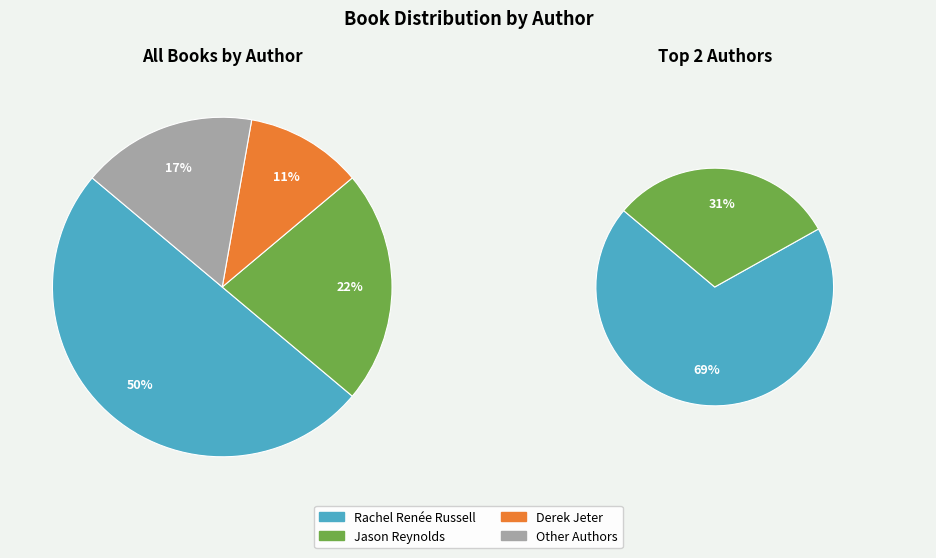

True or false: Rachel Renée Russell (49850702) accounts for 38% of the total.

False